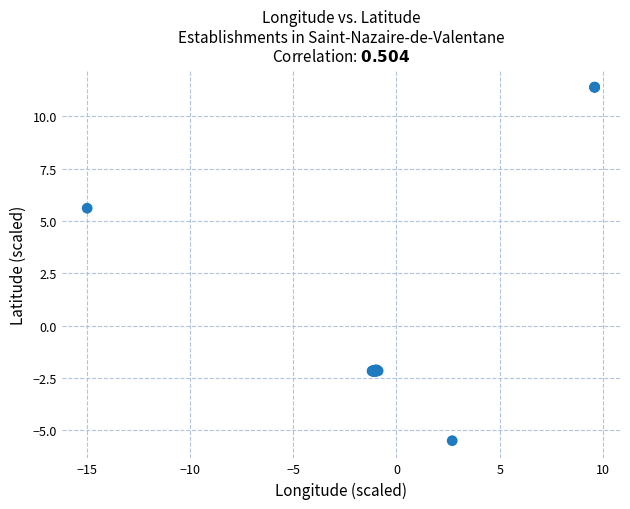

What Y value in the scatter plot is closest to 2?

5.6